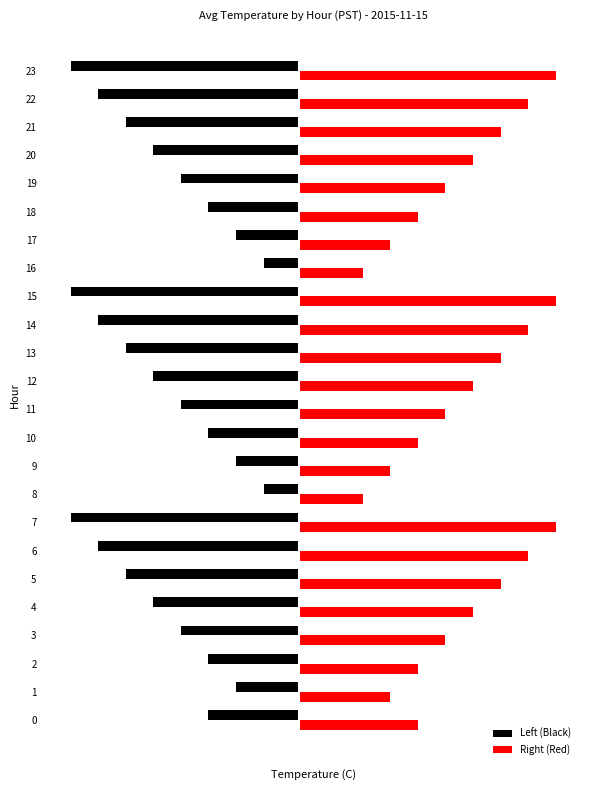

Rank the series at 18 from lowest to highest value.

Left (Black), Right (Red)